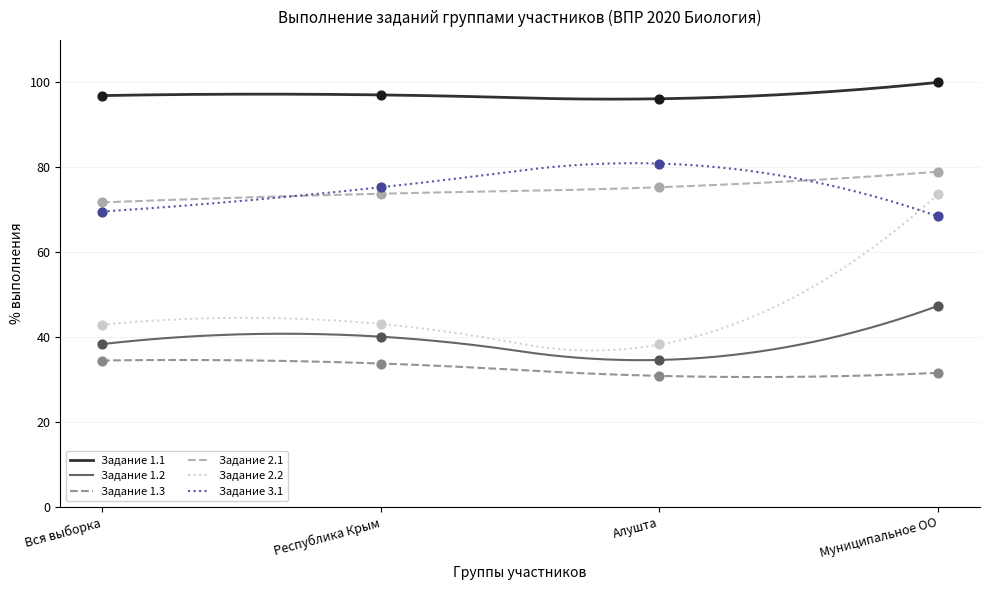

Is the value of 1.3 at Муниципальное ОО greater than the value of 1.1 at Республика Крым?

No